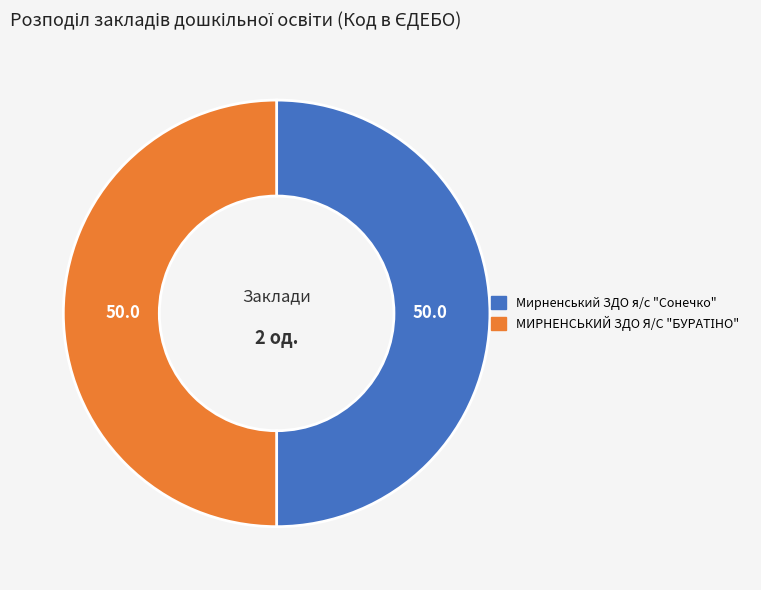

Is it true that Мирненський ЗДО я/с "Сонечко" is 64% of the pie?

False